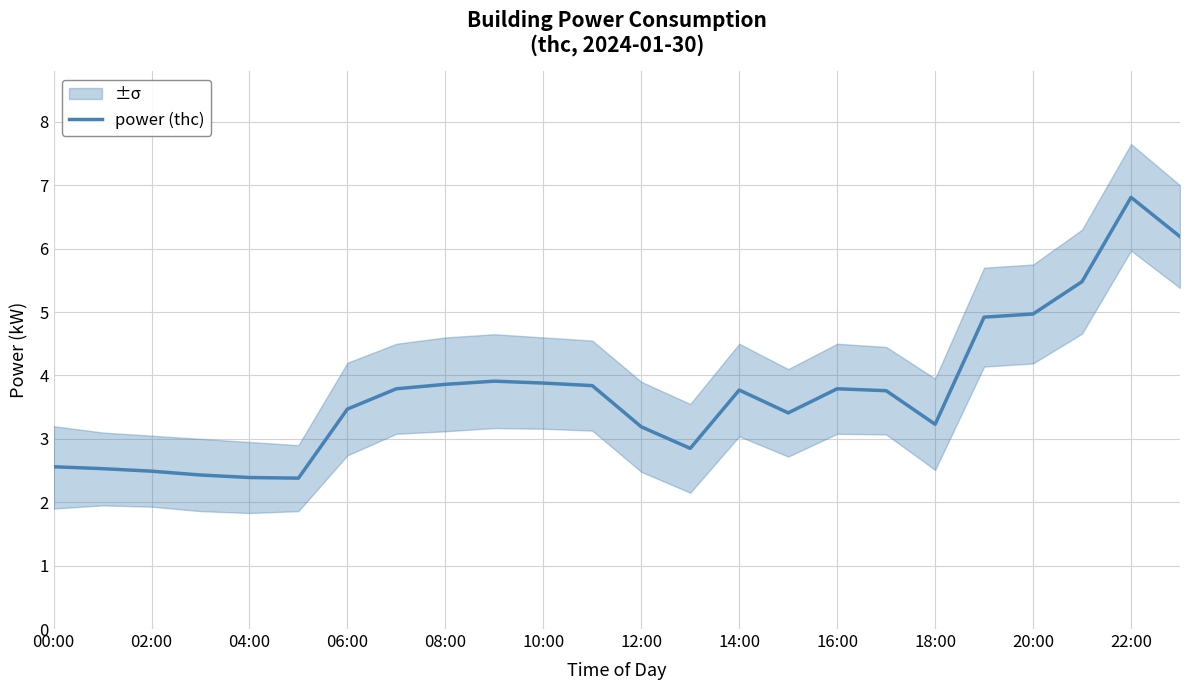

The value of power (thc) at 00:00 is 3.7. True or false?

False